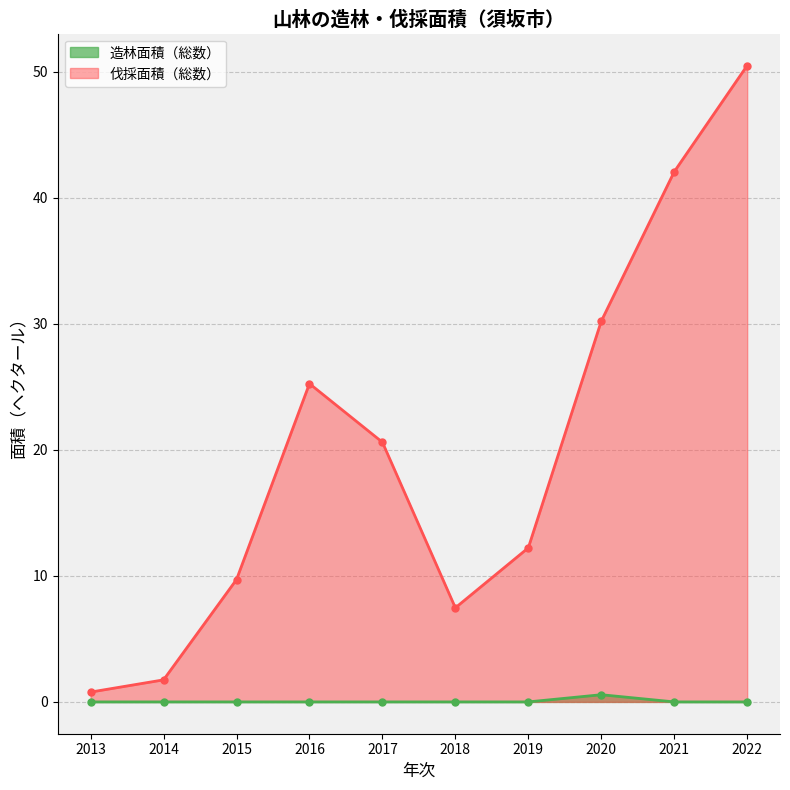

How many lines are shown in the chart?

2